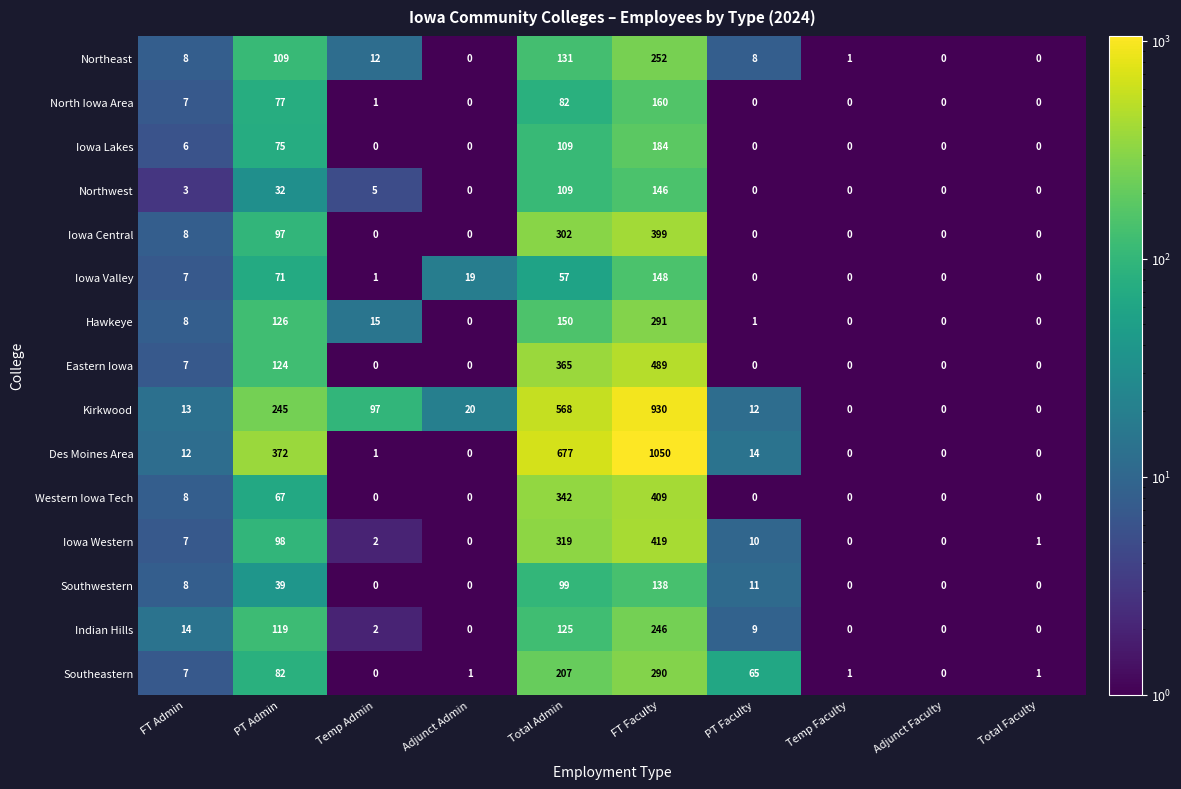

At which label is Kirkwood closest to 465?

Total Admin